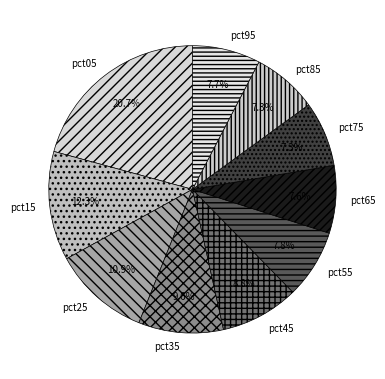

Approximately how many times larger is the value at pct75 compared to pct65?

1.0